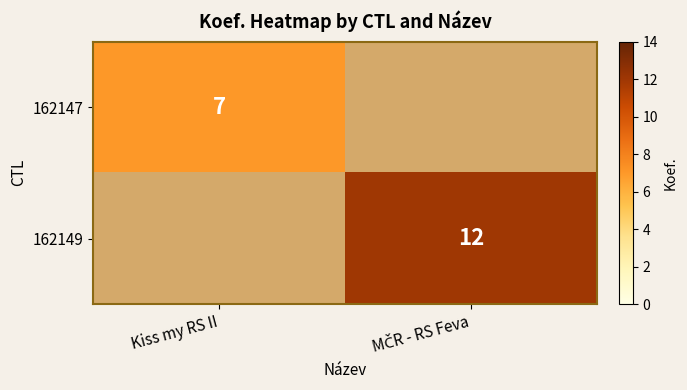

Between Kiss my RS II and MČR - RS Feva, which is larger?

MČR - RS Feva